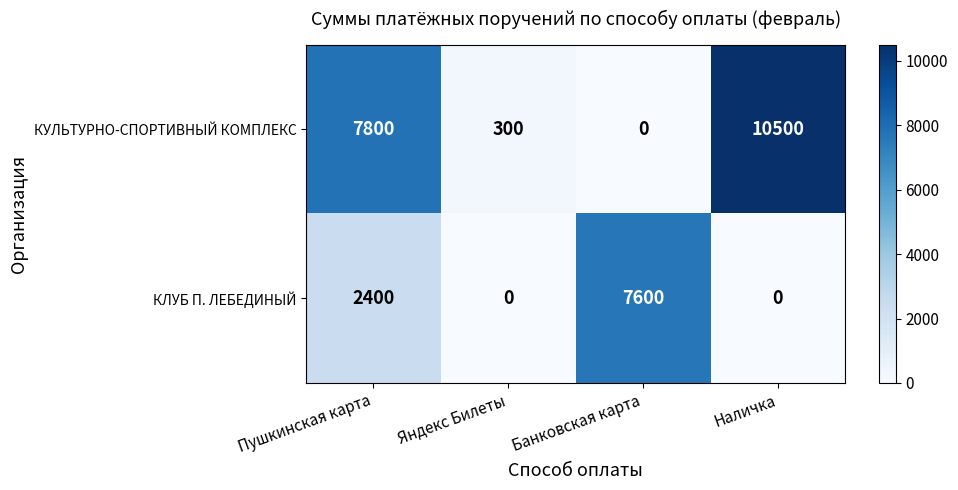

Which series has the widest spread of values?

КУЛЬТУРНО-СПОРТИВНЫЙ КОМПЛЕКС